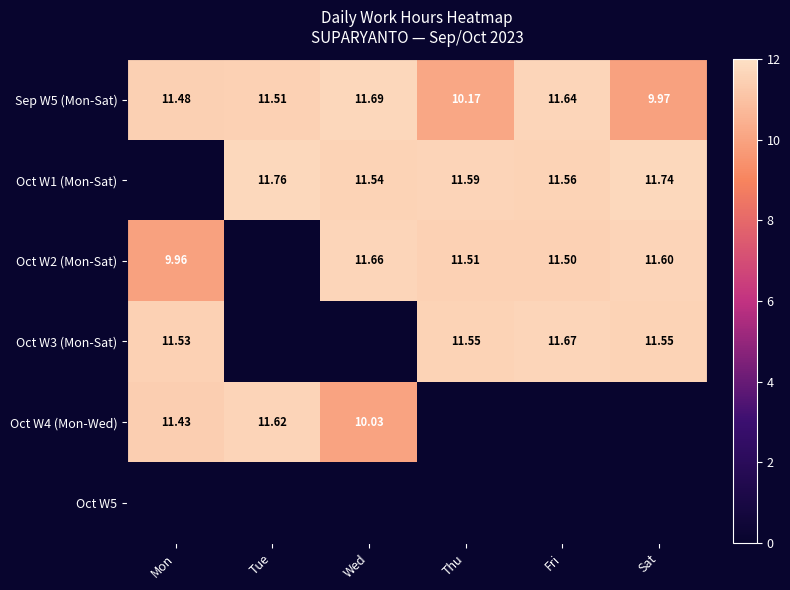

At how many categories does at least one series exceed 1?

6